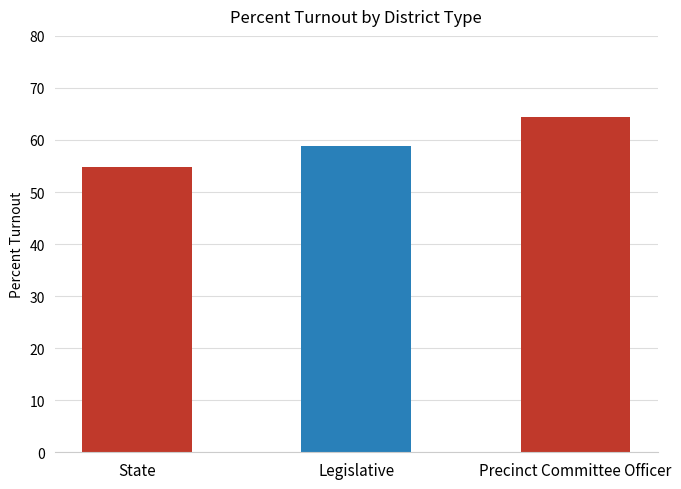

Which label corresponds to the largest value in the chart?

Precinct Committee Officer